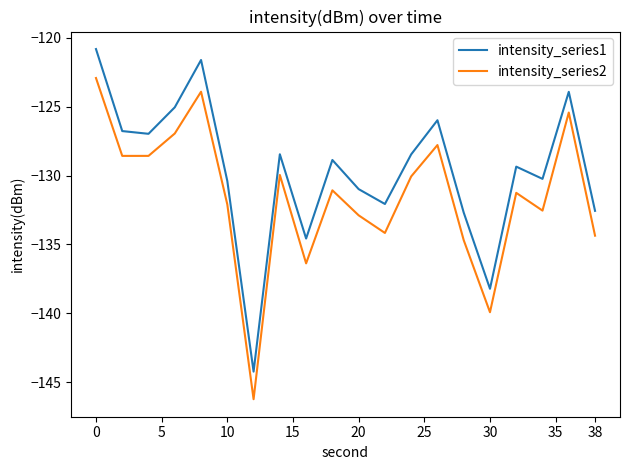

What is the difference between the maximum and minimum values in the intensity_series1 series?

23.4